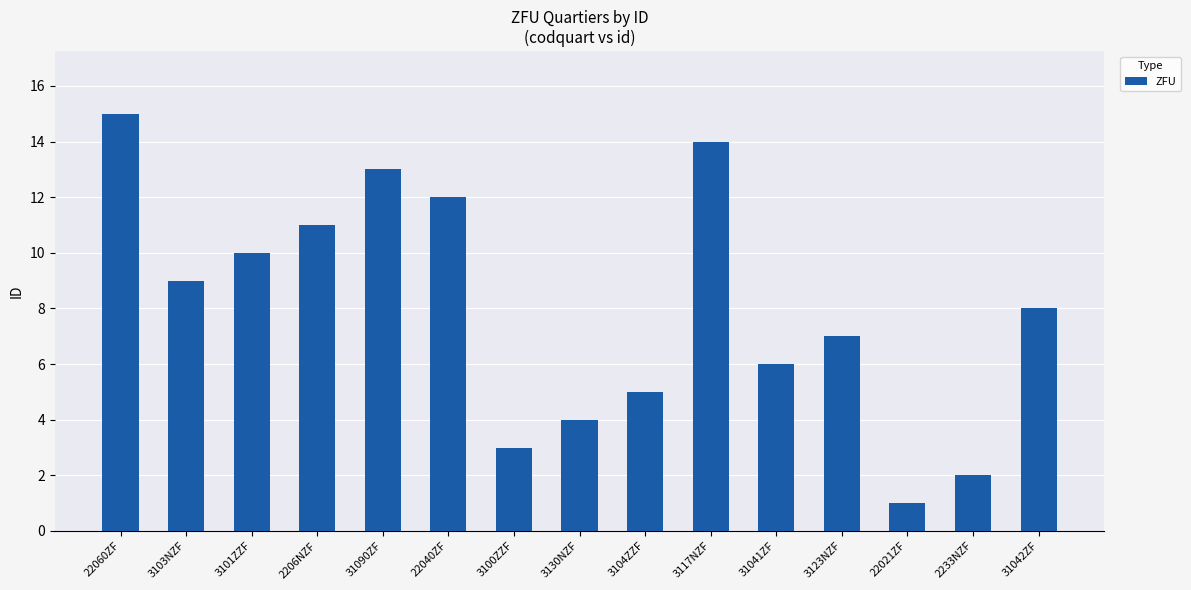

Between 3117NZF and 3130NZF, which is larger?

3117NZF